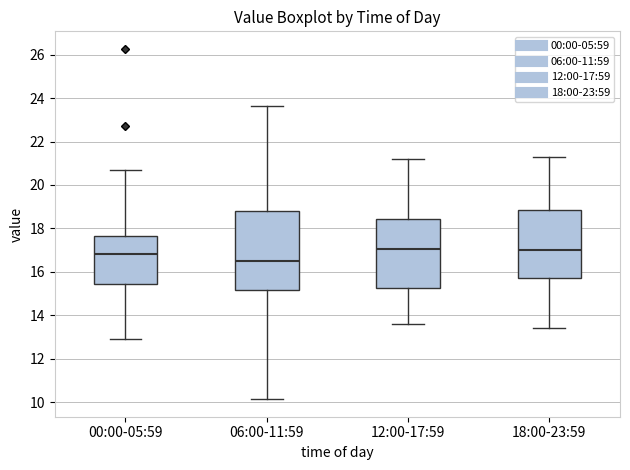

Reading left to right, transcribe this box plot: for each box, give where its median line is, the range the box spans, and where its two whiskers end, as read against the y-axis. The values are not printed on the chart, so give them approximately, as read against the axis.

00:00-05:59: median 16.8, box 15.4 to 17.6, whiskers 13.0 to 20.8
06:00-11:59: median 16.6, box 15.2 to 18.8, whiskers 10.2 to 23.6
12:00-17:59: median 17.0, box 15.2 to 18.4, whiskers 13.6 to 21.2
18:00-23:59: median 17.0, box 15.8 to 18.8, whiskers 13.4 to 21.4